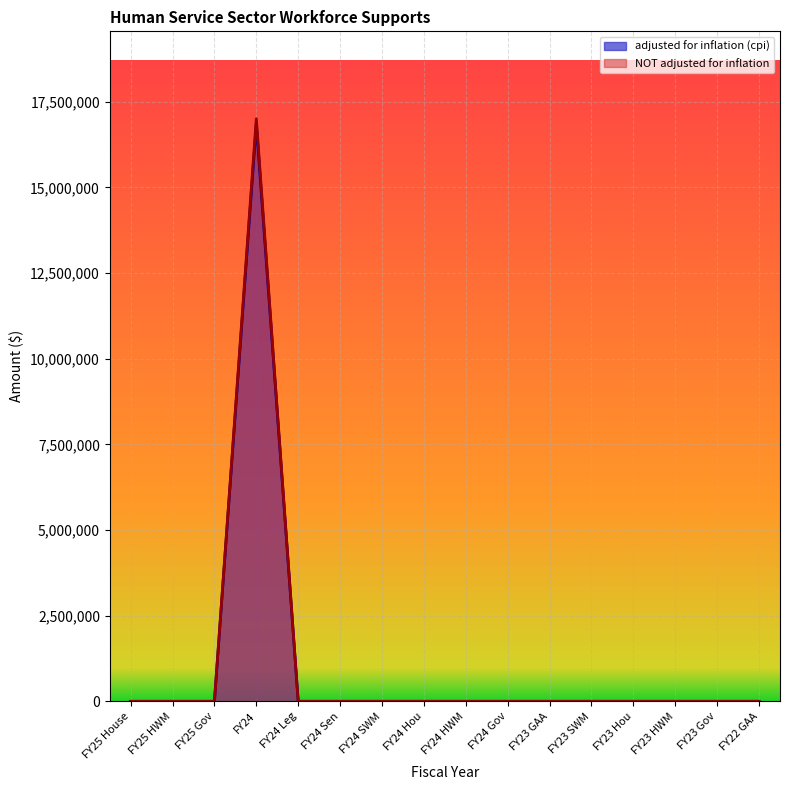

Is the value of adjusted for inflation (cpi) at FY22 GAA greater than the value of NOT adjusted for inflation at FY23 SWM?

No